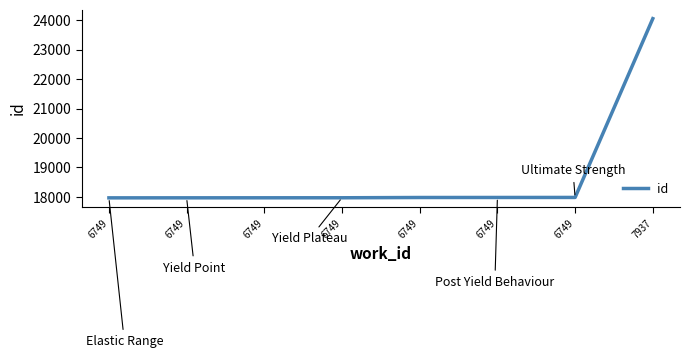

What is the average value?

18731